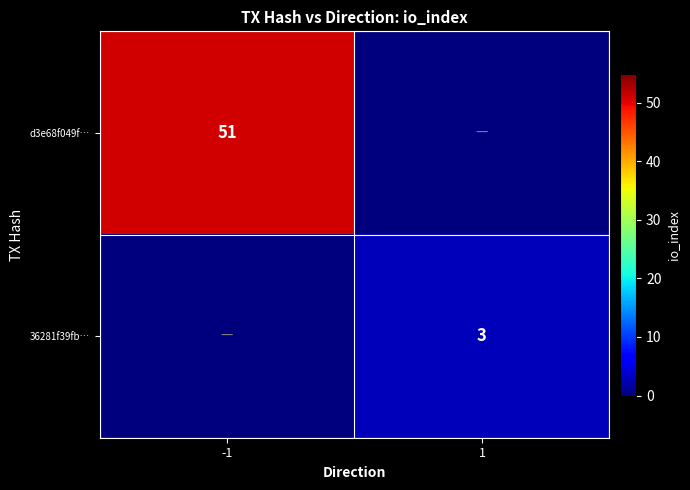

The 36281f39fb… series shows 2 at 1. True or false?

False